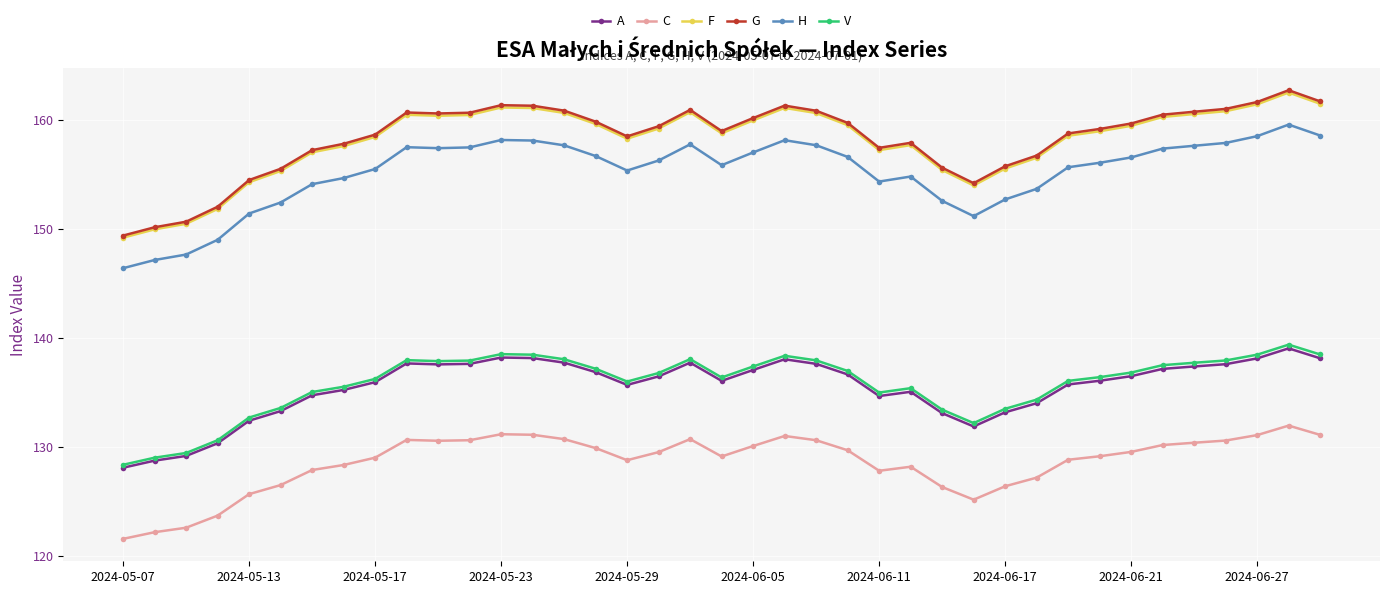

Which series has the largest range (max minus min)?

G